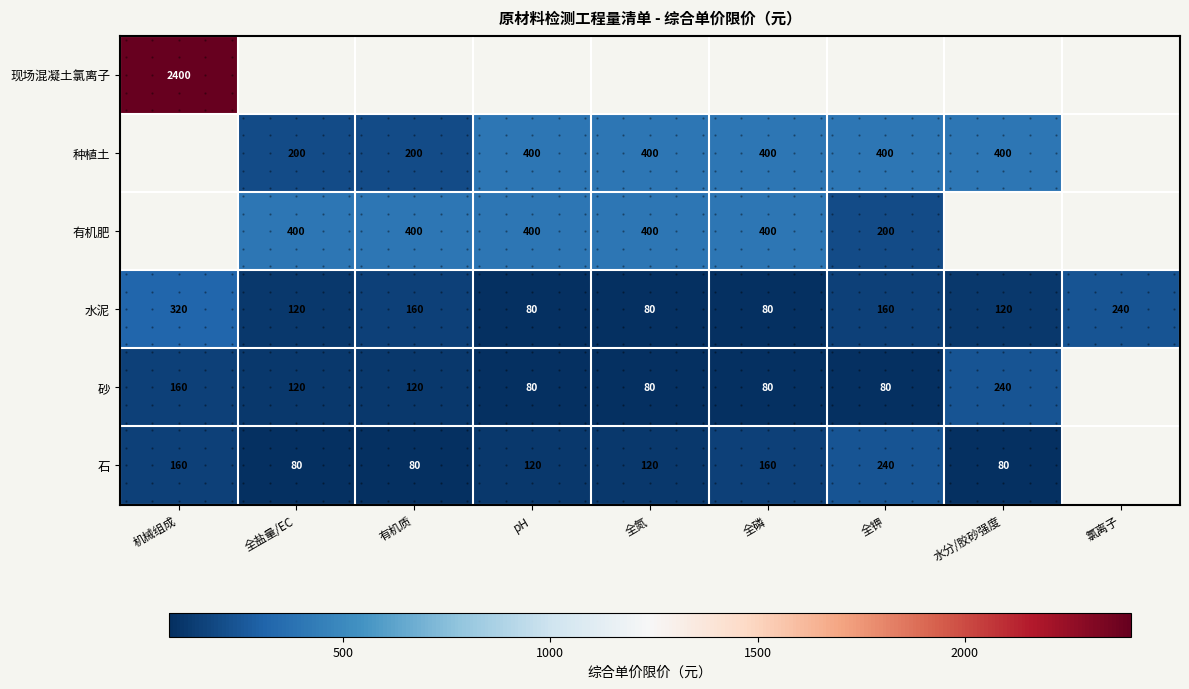

Where does the 石 series first go above 120?

机械组成